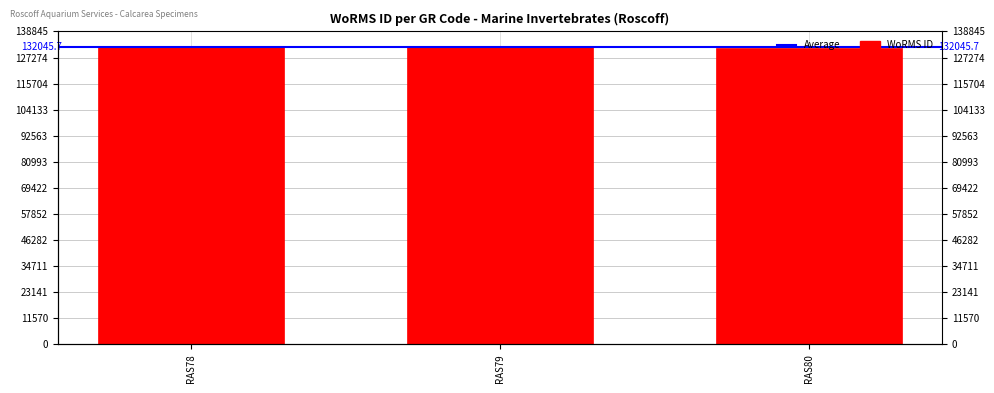

What is the approximate value at RAS78, to the nearest 100?

132200